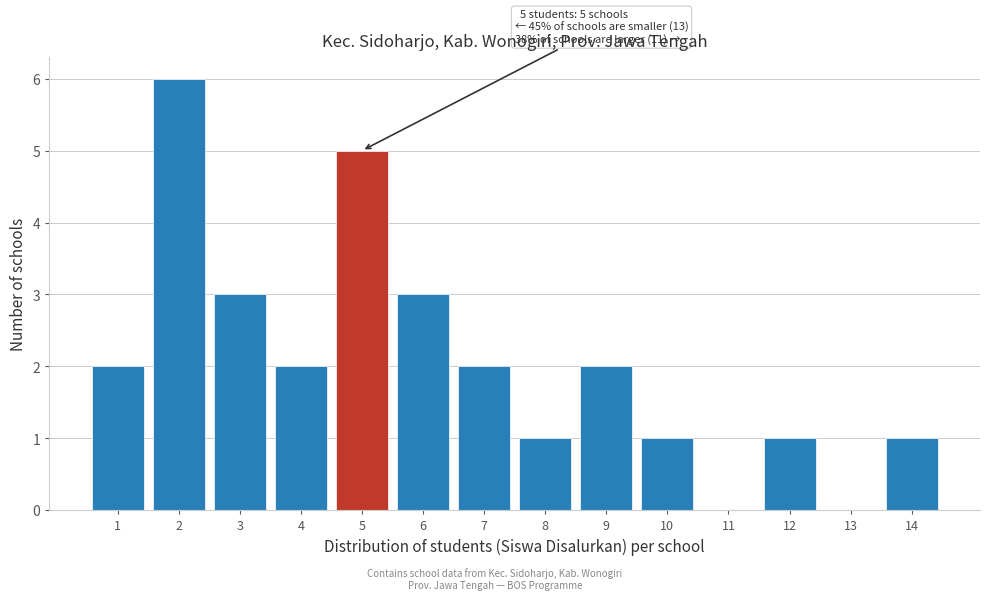

What is the greatest value displayed?

6